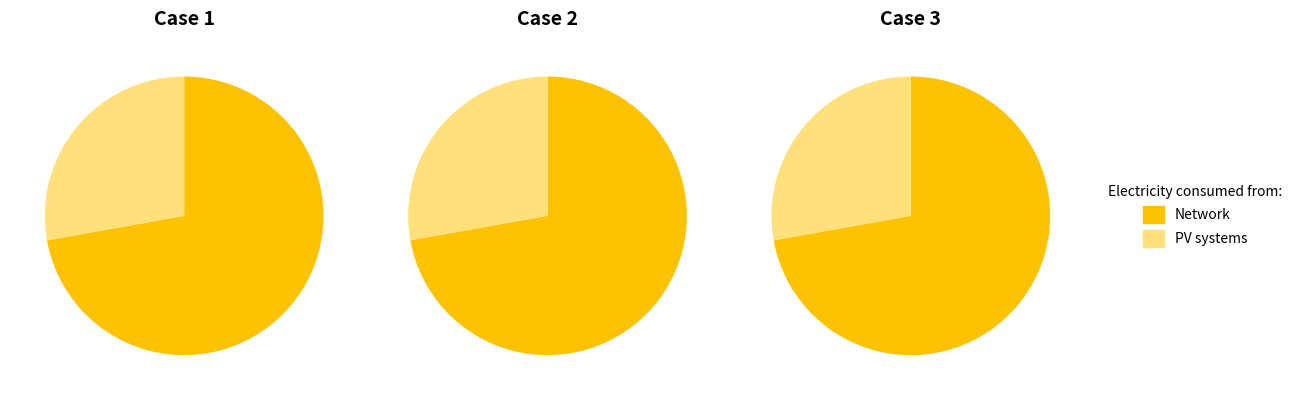

Rank the series by their maximum value, from highest to lowest.

Network, PV systems